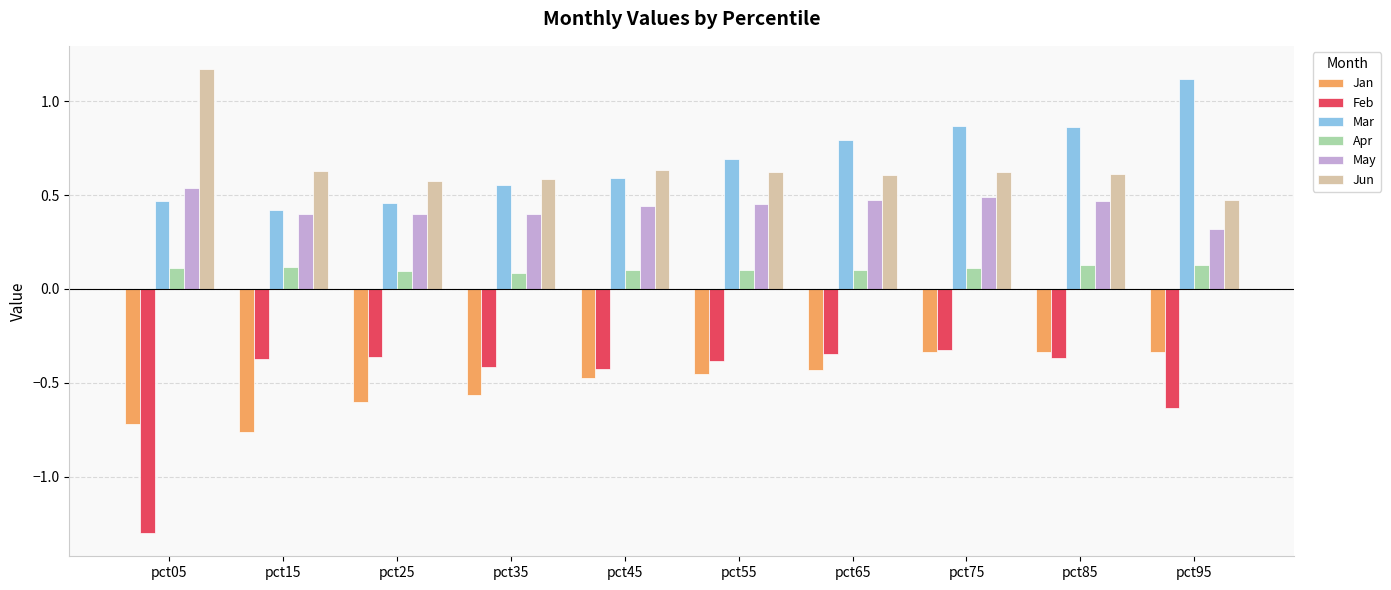

At pct95, list the series in order from largest to smallest.

Mar, Jun, May, Apr, Jan, Feb